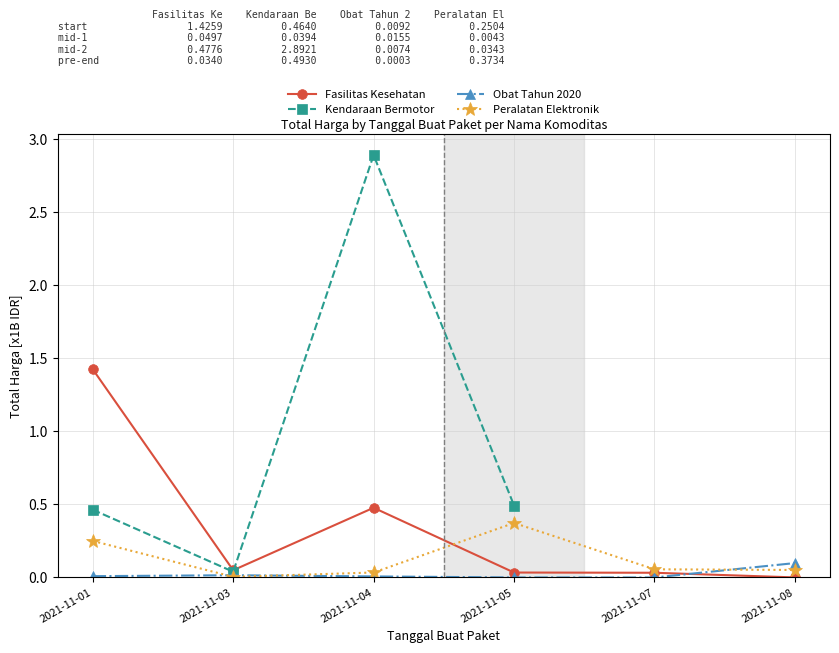

True or false: Kendaraan Bermotor and Obat Tahun 2020 intersect in this chart.

False